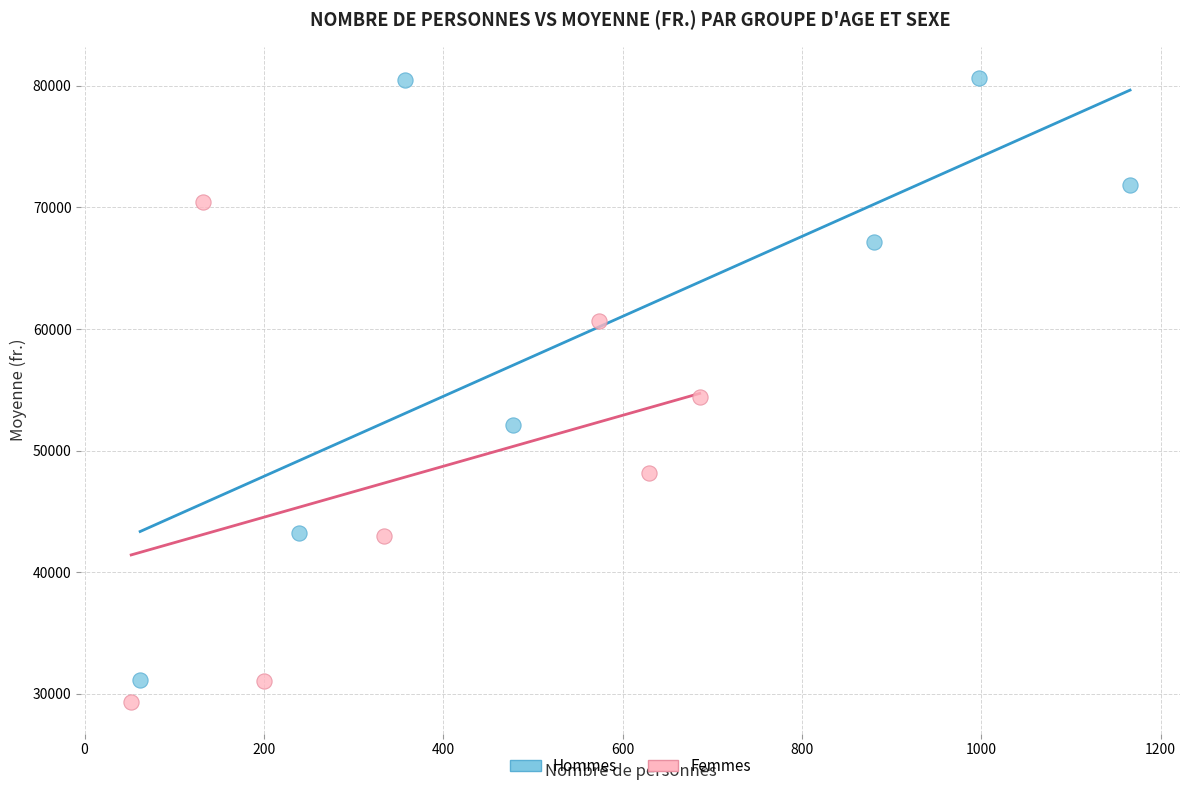

Which series has the largest Y range (max minus min)?

Hommes